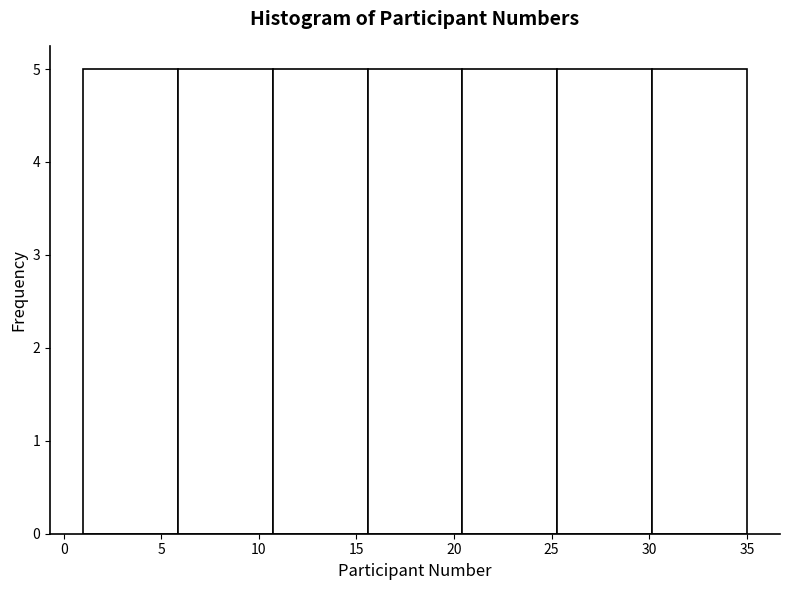

Reading left to right, list every bar in this chart as the range it spans on the x-axis followed by its height. Neither the bar edges nor the heights are printed on the chart, so give them approximately, as read against the axes.

1.0 to 6.0: 5
6.0 to 10.5: 5
10.5 to 15.5: 5
15.5 to 20.5: 5
20.5 to 25.5: 5
25.5 to 30.0: 5
30.0 to 35.0: 5